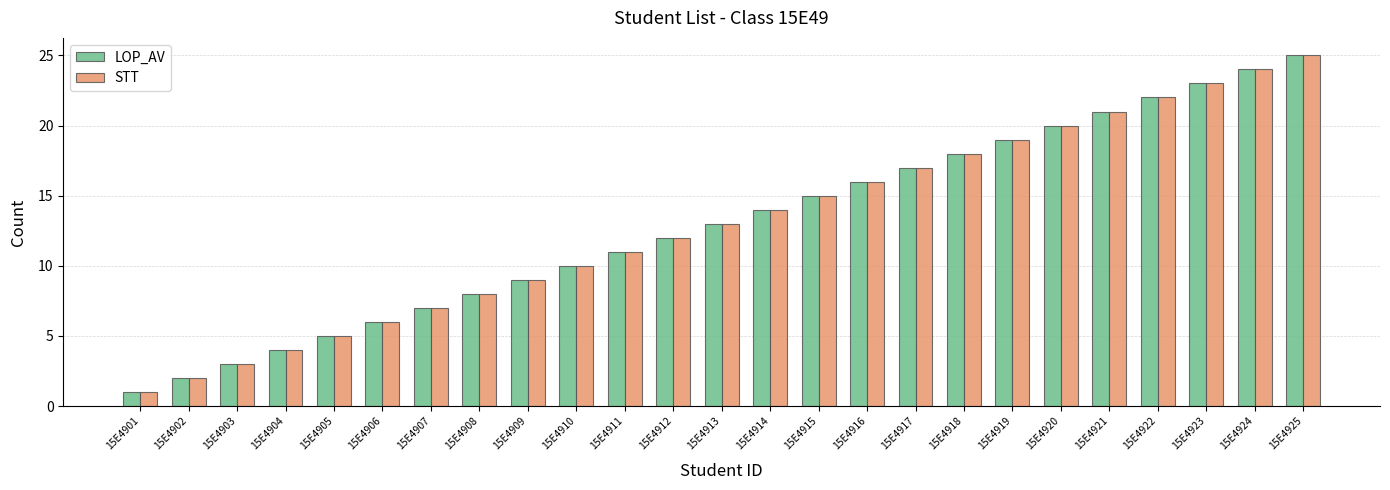

What is the value of the LOP_AV bar at the 13th from the left?

13